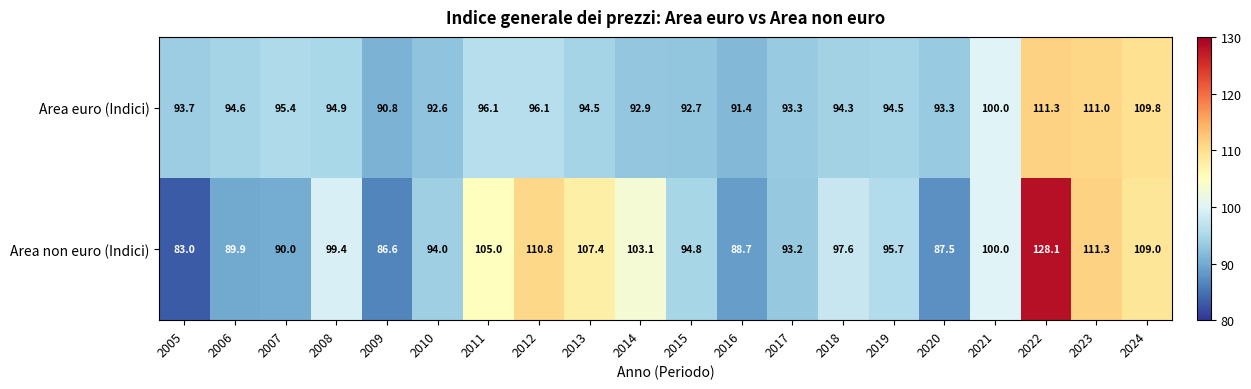

What is the sum of all Area non euro (Indici) values?

1975.1